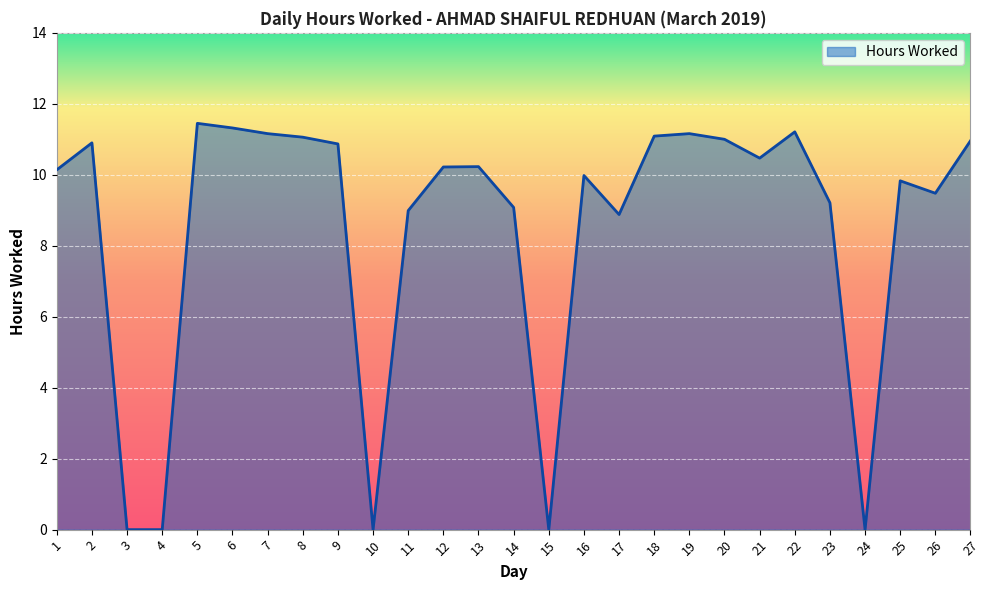

Does the chart have visible grid lines?

Yes